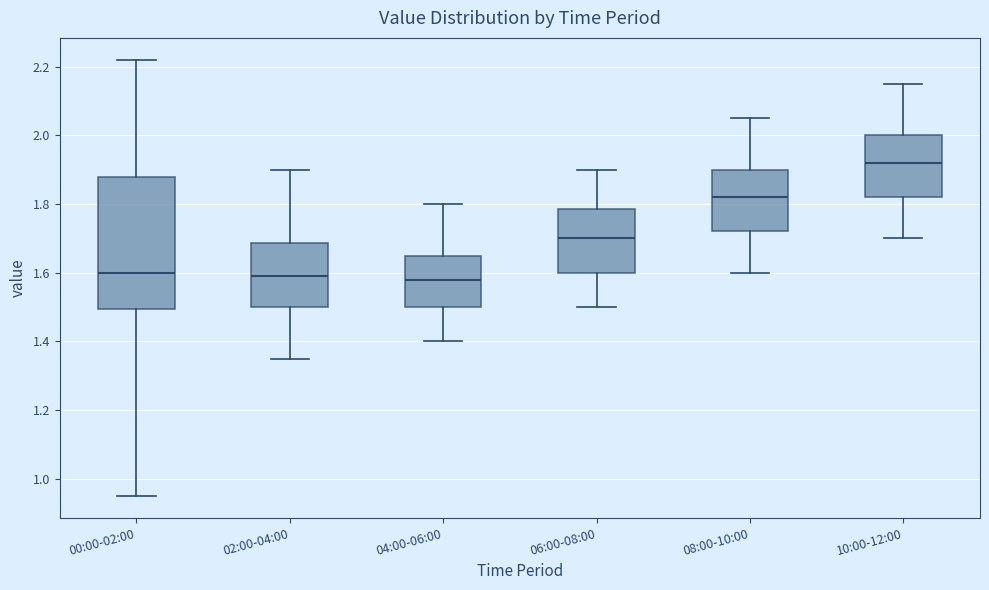

Reading left to right, transcribe this box plot: for each box, give where its median line is, the range the box spans, and where its two whiskers end, as read against the y-axis. The values are not printed on the chart, so give them approximately, as read against the axis.

00:00-02:00: median 1.60, box 1.50 to 1.88, whiskers 0.96 to 2.22
02:00-04:00: median 1.60, box 1.50 to 1.68, whiskers 1.36 to 1.90
04:00-06:00: median 1.58, box 1.50 to 1.66, whiskers 1.40 to 1.80
06:00-08:00: median 1.70, box 1.60 to 1.78, whiskers 1.50 to 1.90
08:00-10:00: median 1.82, box 1.72 to 1.90, whiskers 1.60 to 2.06
10:00-12:00: median 1.92, box 1.82 to 2.00, whiskers 1.70 to 2.16